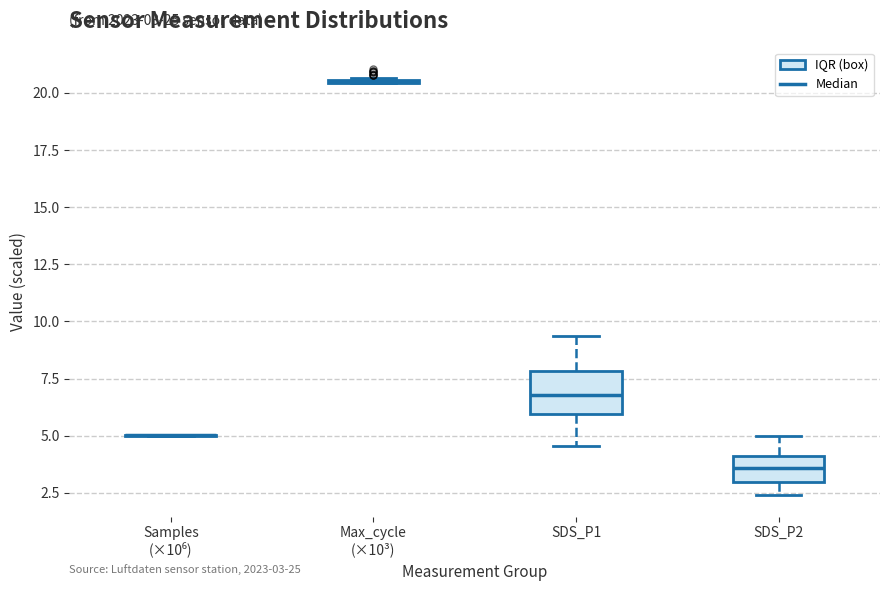

Comparing the boxes themselves (not the whiskers), which one is the tallest?

SDS_P1